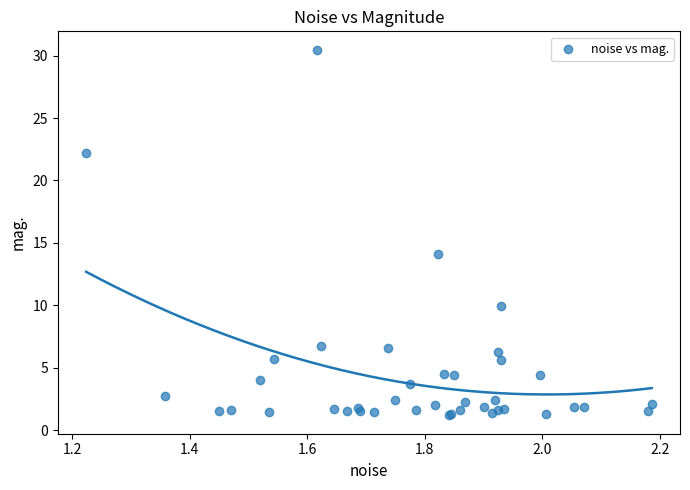

What Y value in the scatter plot is closest to 15?

14.1